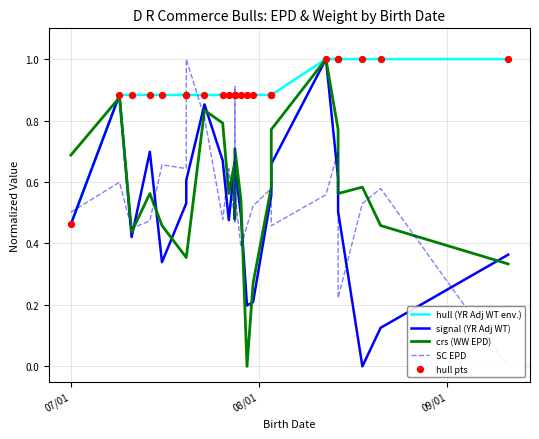

Which series has the largest total across all categories?

hull (YR Adj WT env.)